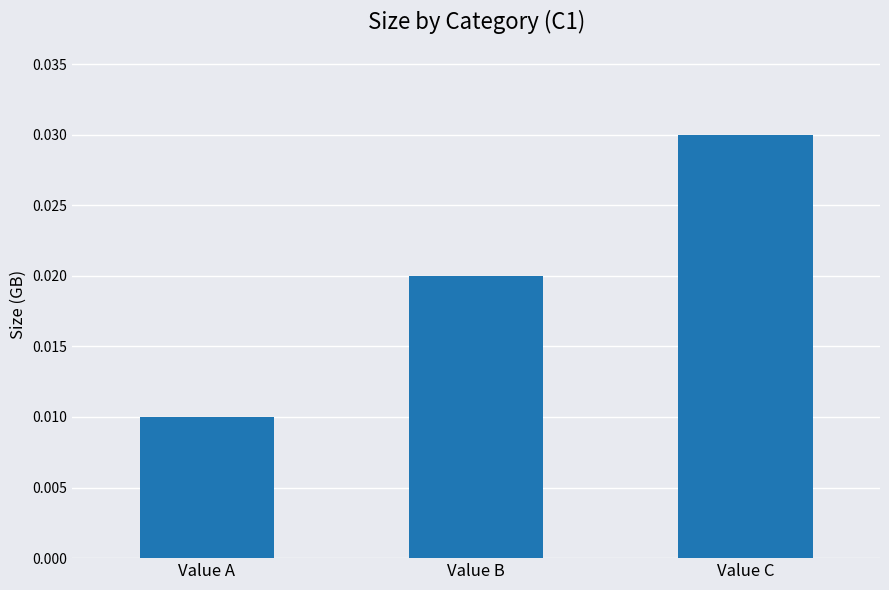

Which category has the lowest value across all series?

Value A